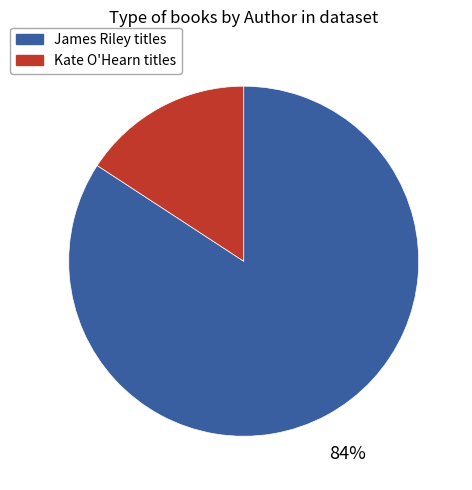

To the nearest percent, what is the difference between the largest and smallest slice percentages?

68%